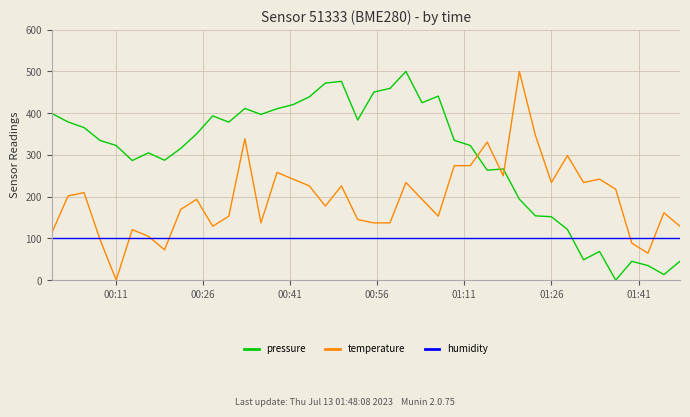

What is the greatest value displayed?

500.0